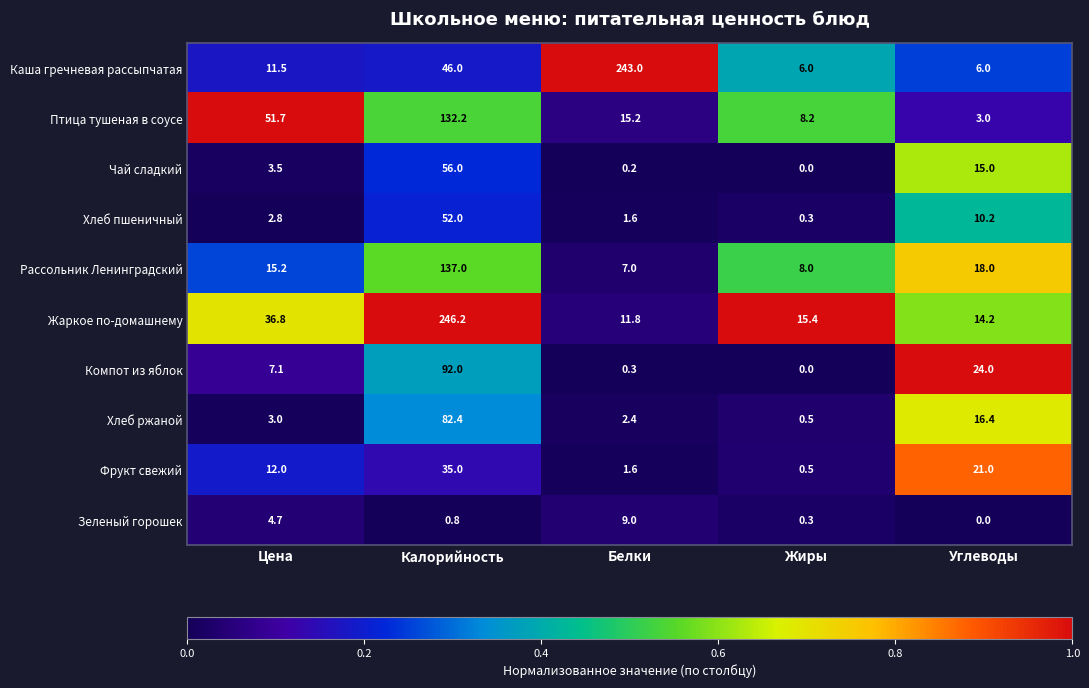

What is the approximate value of Каша гречневая рассыпчатая at Жиры?

6.0